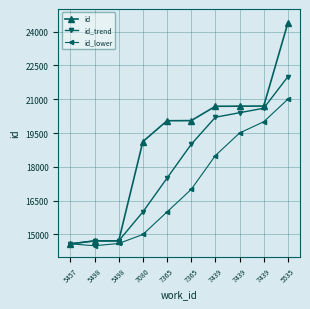

At which category is the sum across all series the highest?

5535